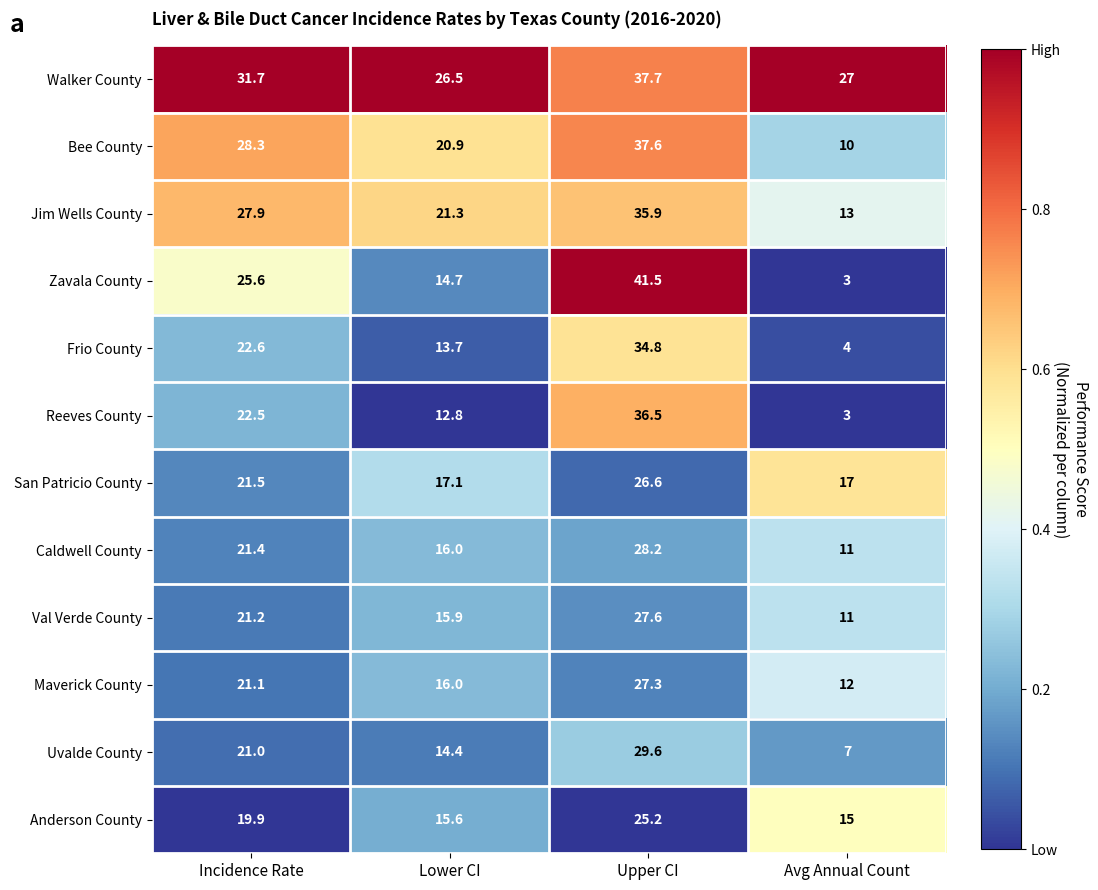

List the series in order of their peak value, lowest first.

Anderson County, San Patricio County, Maverick County, Val Verde County, Caldwell County, Uvalde County, Frio County, Jim Wells County, Reeves County, Bee County, Walker County, Zavala County